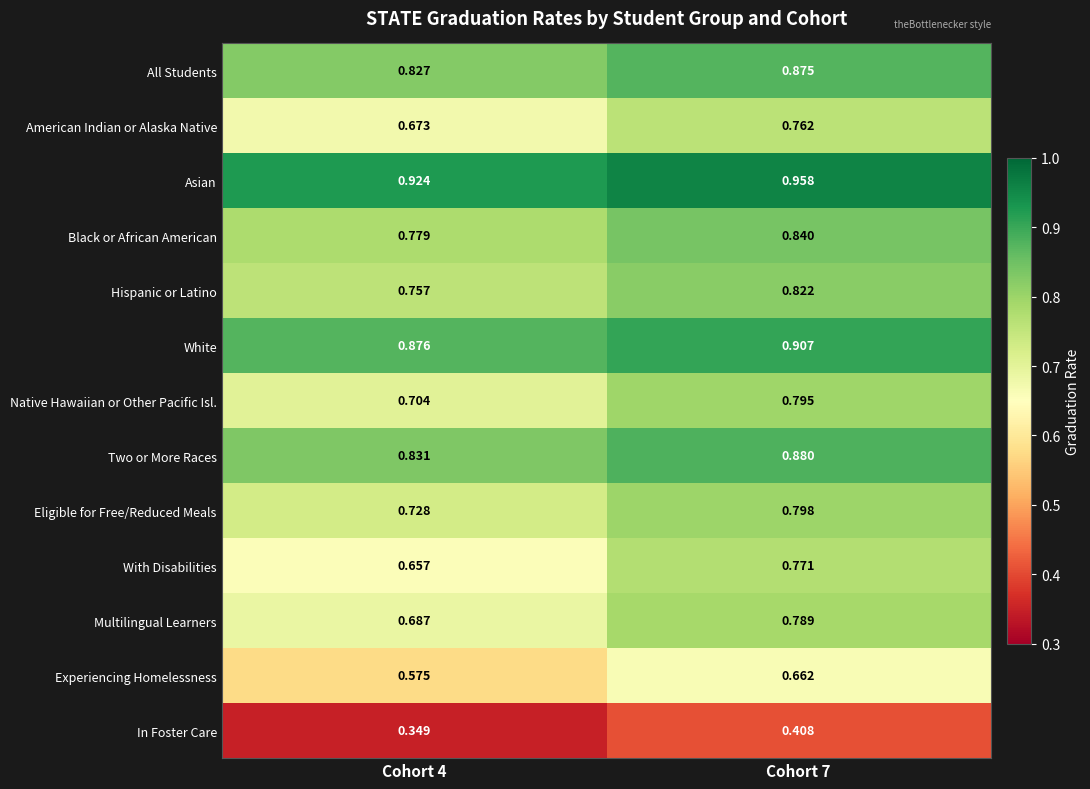

Between Cohort 4 and Cohort 7, which series saw the biggest shift?

With Disabilities